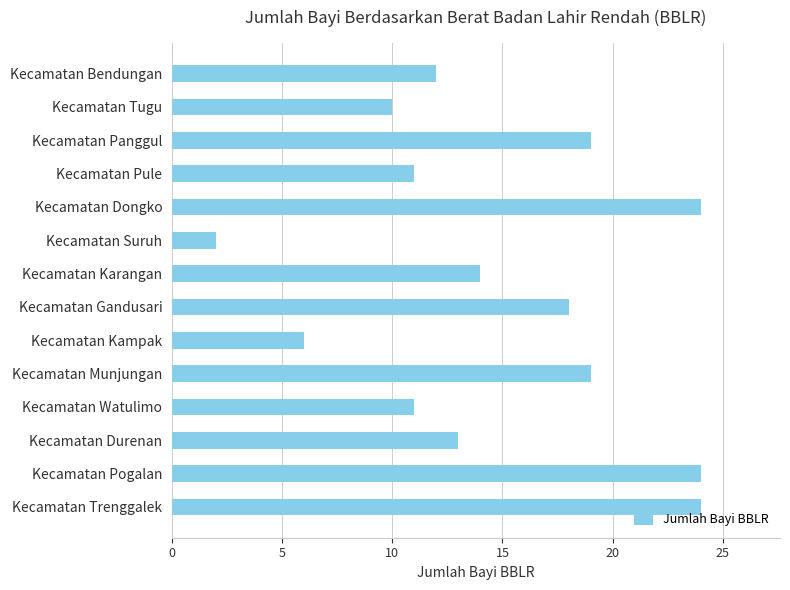

What is the smallest value displayed?

2